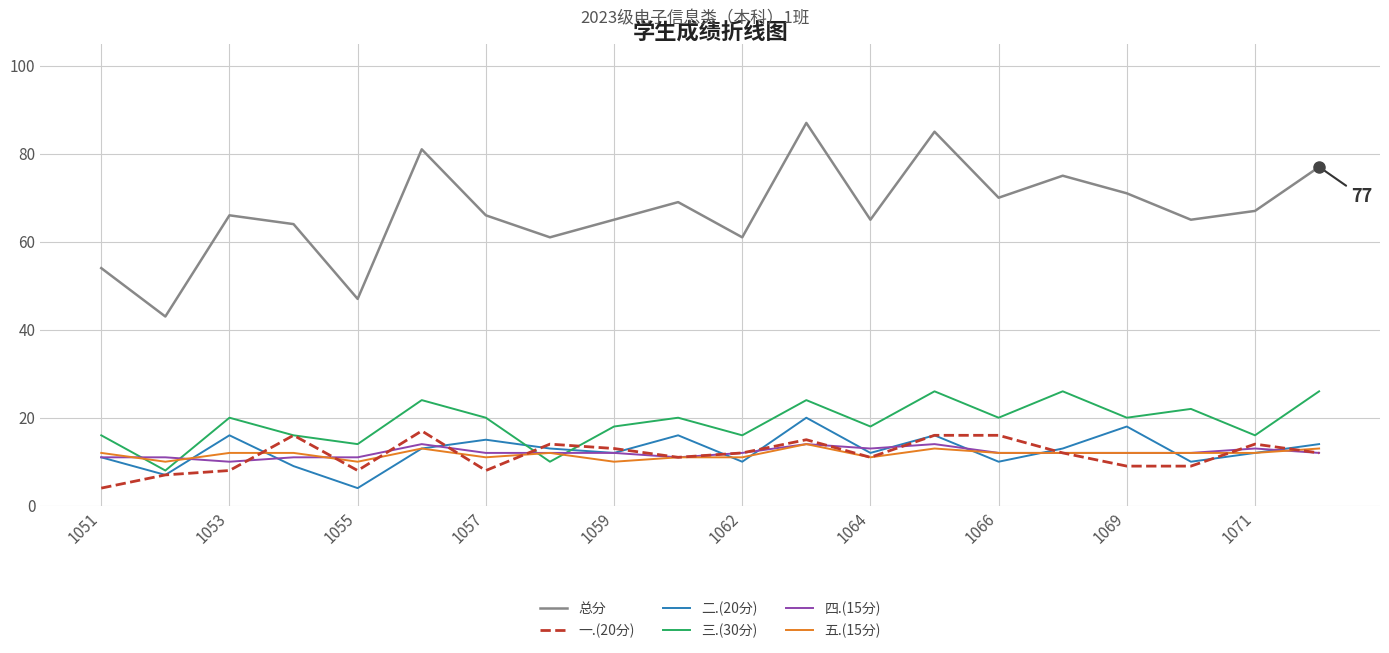

True or false: 总分 and 三.(30分) cross at least once.

False